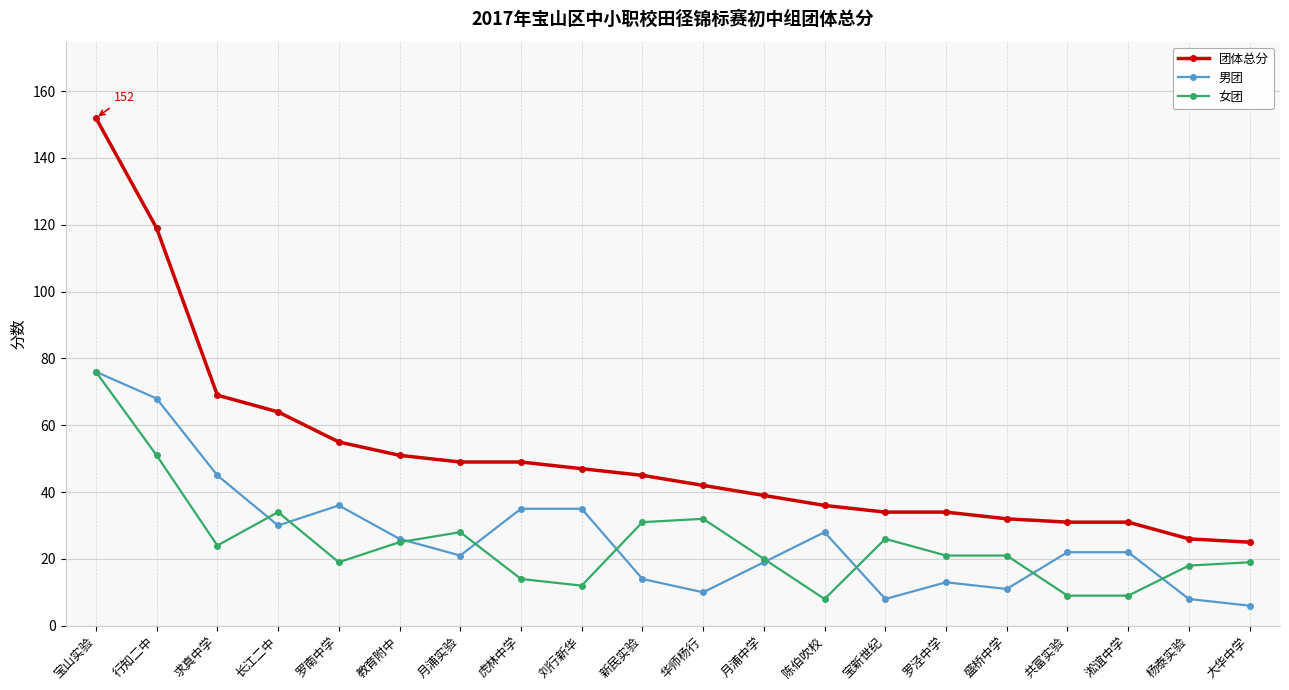

Which category has the highest value in the 男团 series?

宝山实验